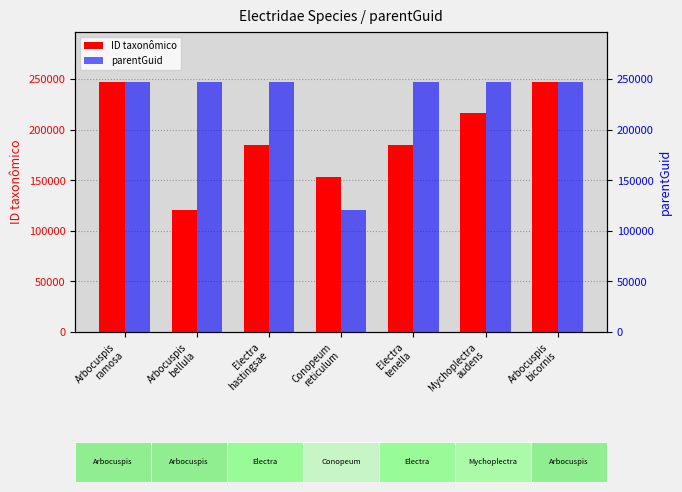

At Arbocuspis
bellula, list the series in order from smallest to largest.

ID taxonômico, parentGuid